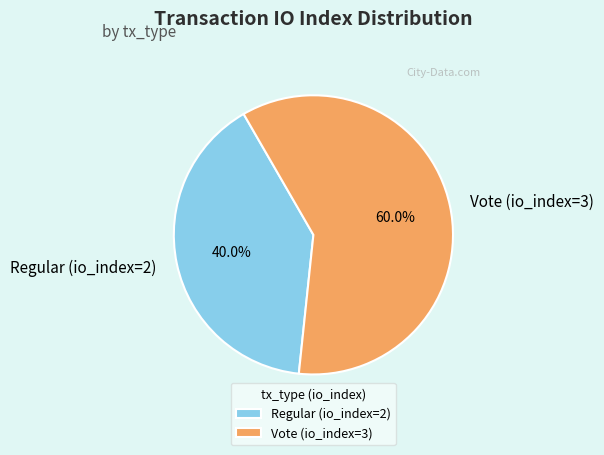

To the nearest percent, what is the difference between the largest and smallest slice percentages?

20%